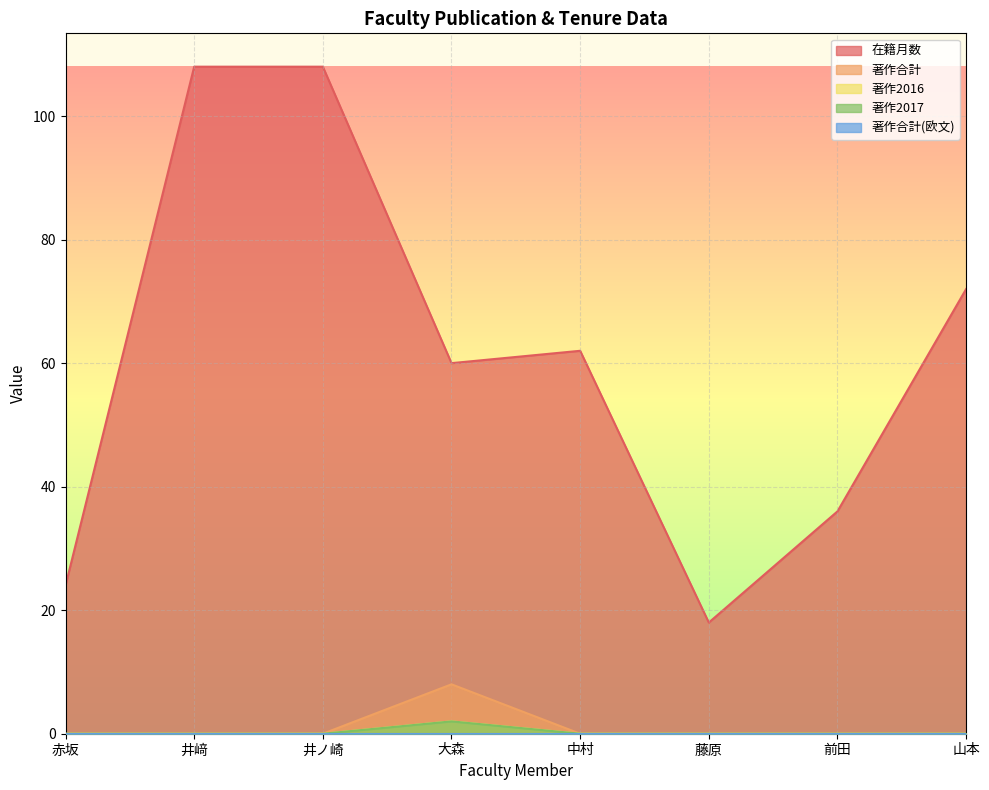

True or false: 在籍月数 has a value of 16 at 赤坂.

False